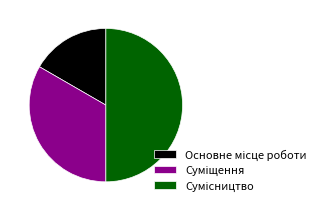

Which slice is the largest?

Сумісництво